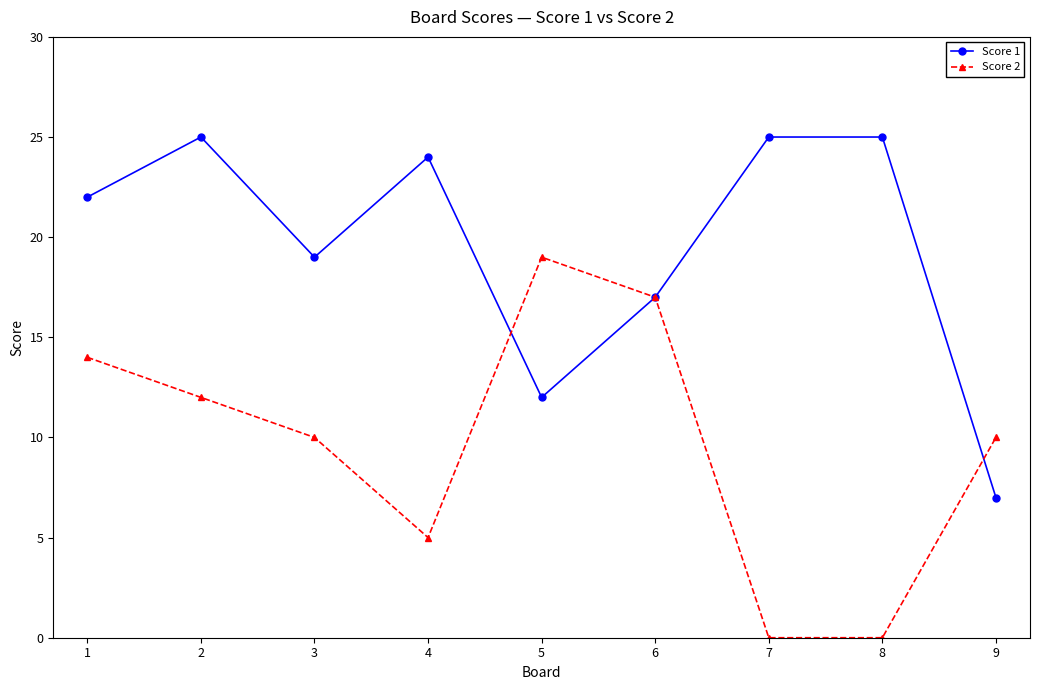

List the series in order of their overall mean, highest first.

Score 1, Score 2